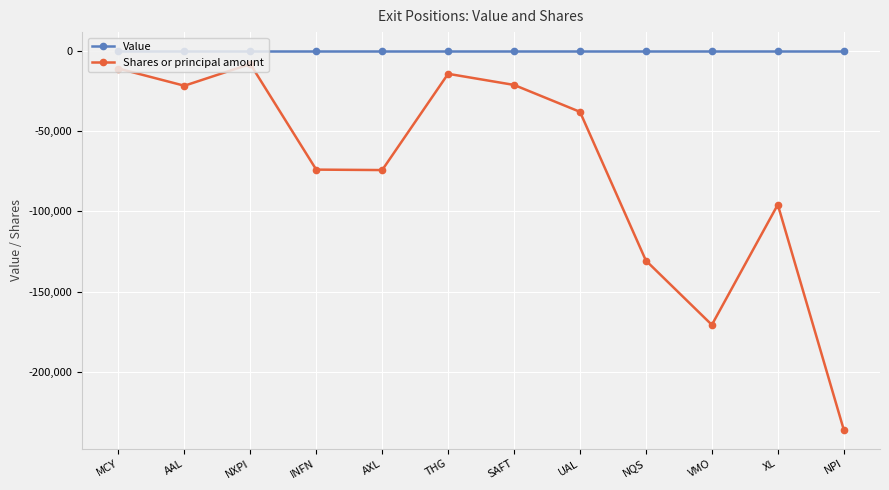

At which label does Shares or principal amount first exceed -37900?

MCY